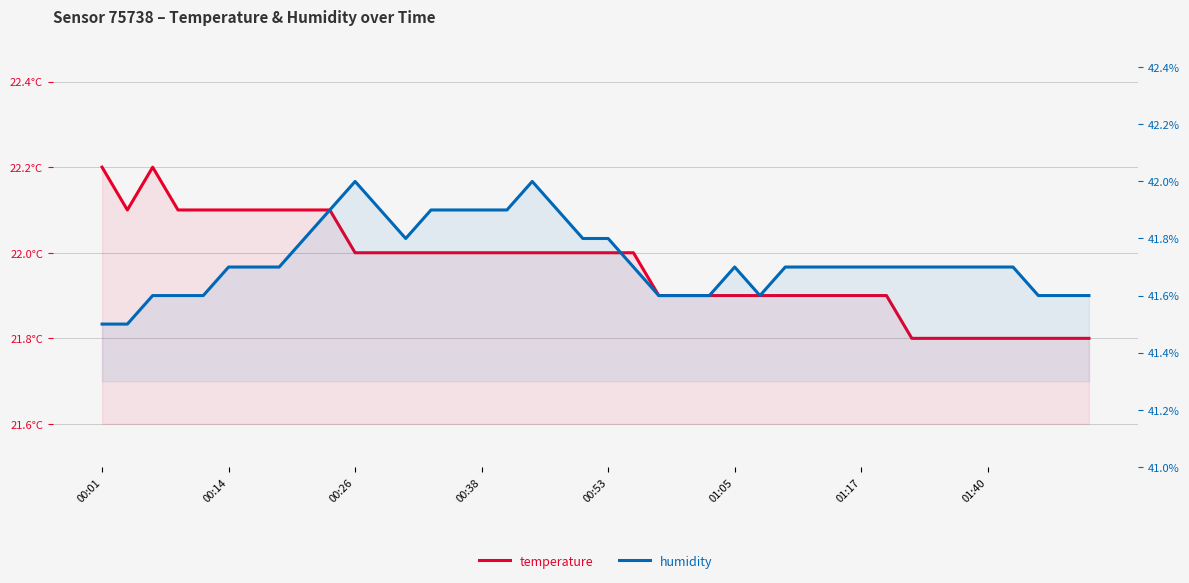

Reading left to right, extract all data points from this chart.

temperature: 22.2	22.1	22.2	22.1	22.1	22.1	22.1	22.1	22.1	22.1	22.0	22.0	22.0	22.0	22.0	22.0	22.0	22.0	22.0	22.0	22.0	22.0	21.9	21.9	21.9	21.9	21.9	21.9	21.9	21.9	21.9	21.9	21.8	21.8	21.8	21.8	21.8	21.8	21.8	21.8
humidity: 41.5	41.5	41.6	41.6	41.6	41.7	41.7	41.7	41.8	41.9	42.0	41.9	41.8	41.9	41.9	41.9	41.9	42.0	41.9	41.8	41.8	41.7	41.6	41.6	41.6	41.7	41.6	41.7	41.7	41.7	41.7	41.7	41.7	41.7	41.7	41.7	41.7	41.6	41.6	41.6